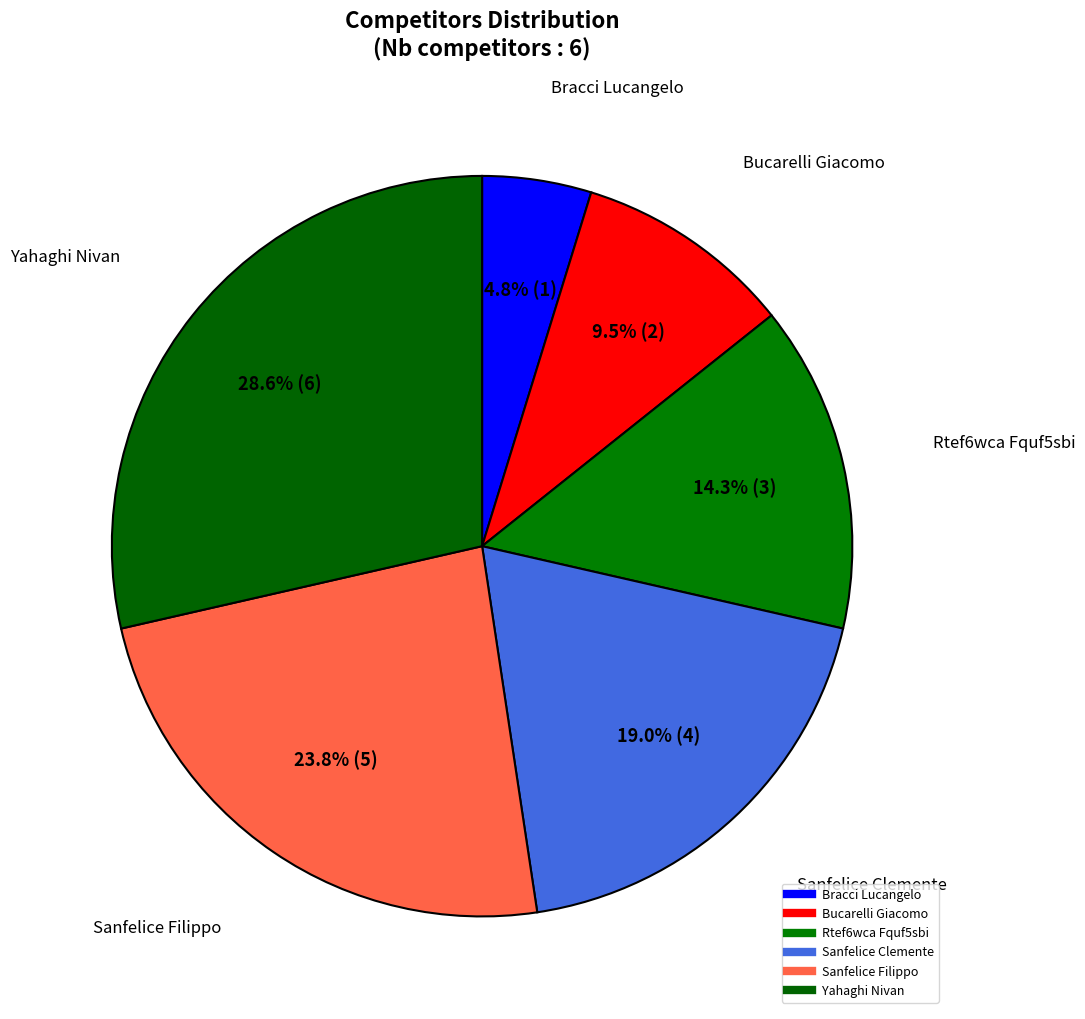

True or false: Sanfelice Filippo accounts for 16% of the total.

False